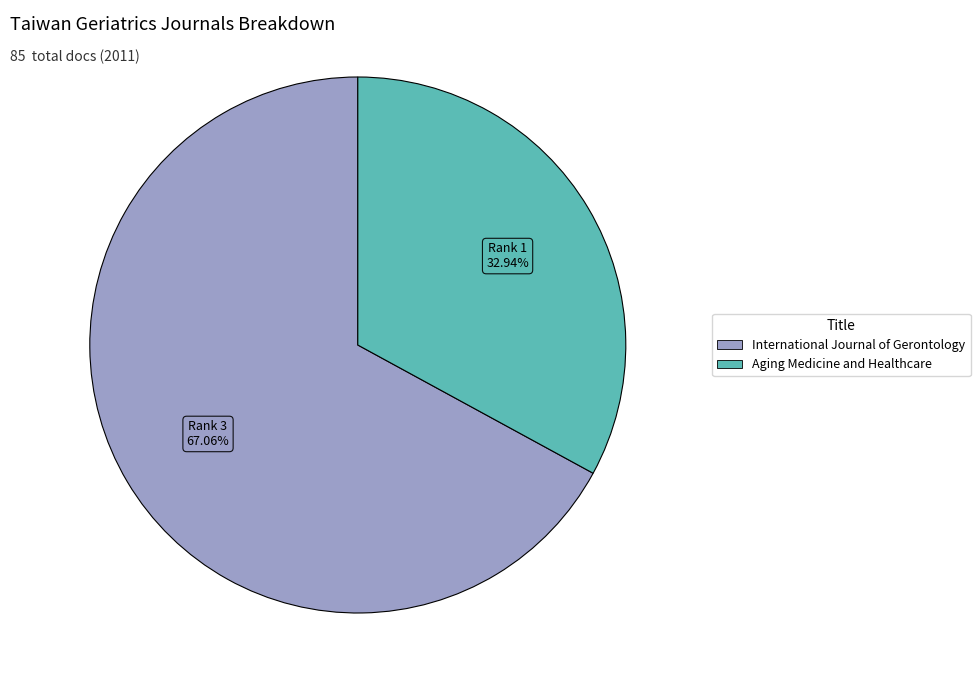

Does any single category account for the majority?

Yes